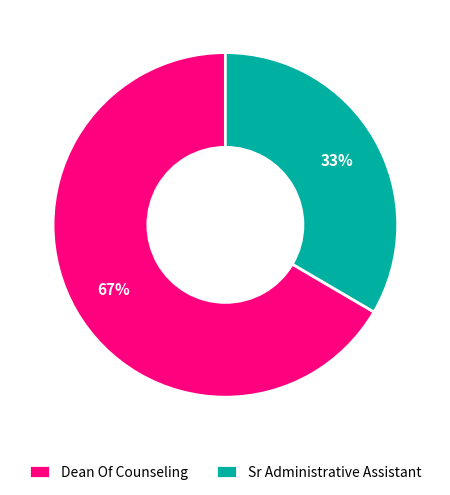

Between Sr Administrative Assistant and Dean Of Counseling, which is larger?

Dean Of Counseling